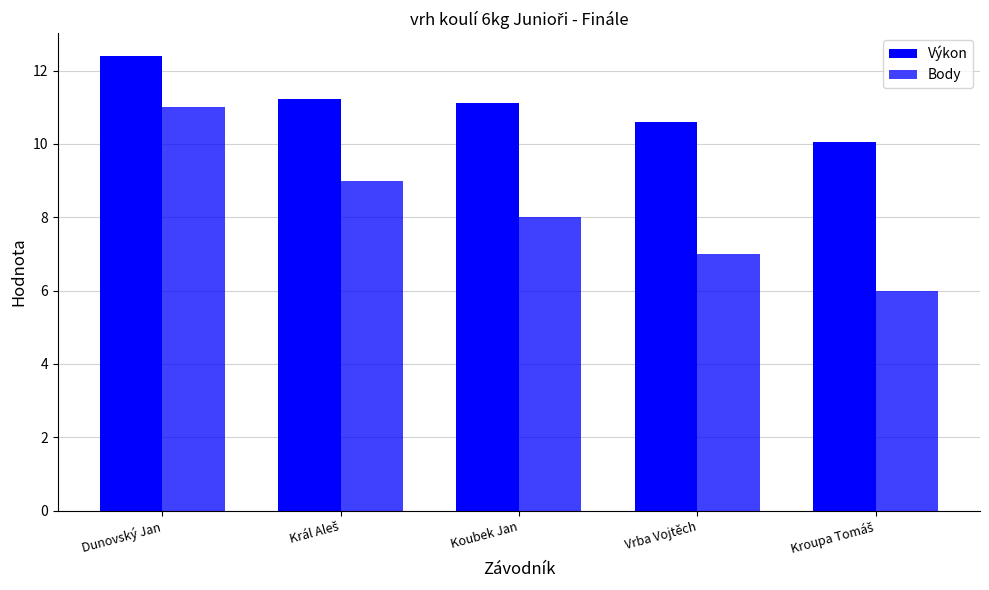

What is the difference between the Výkon values at Vrba Vojtěch and Kroupa Tomáš?

0.6